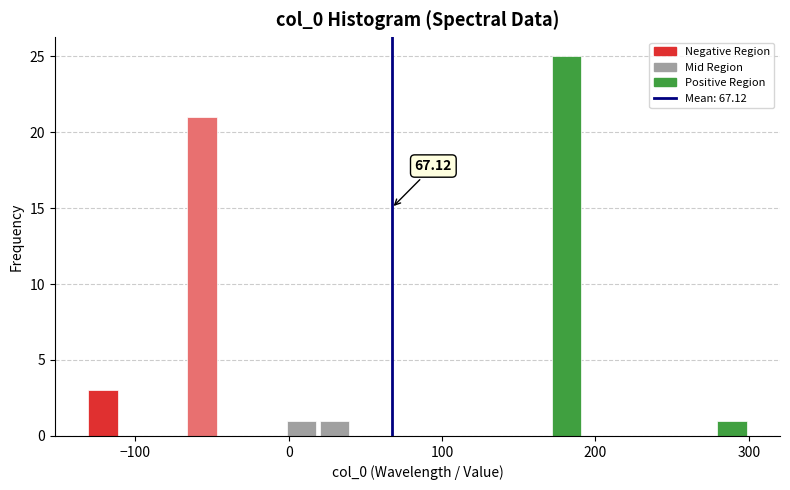

Read against the x-axis, roughly where is the centre of the tallest bar?

180